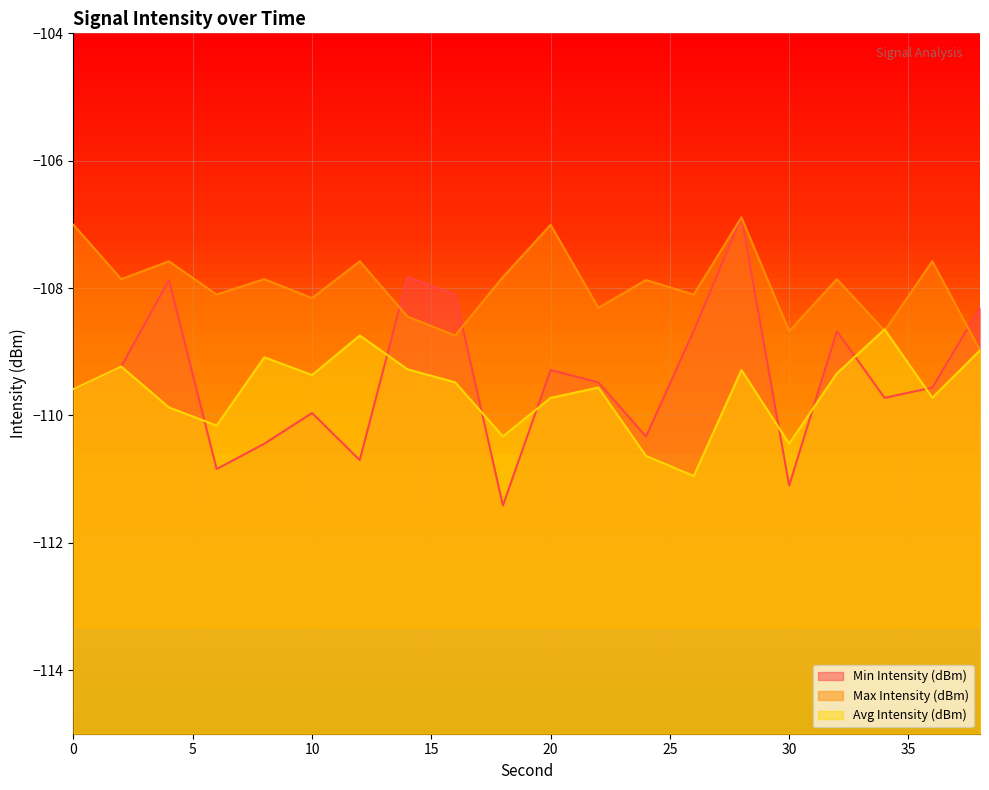

List the series in order of their peak value, highest first.

Min Intensity (dBm), Max Intensity (dBm), Avg Intensity (dBm)